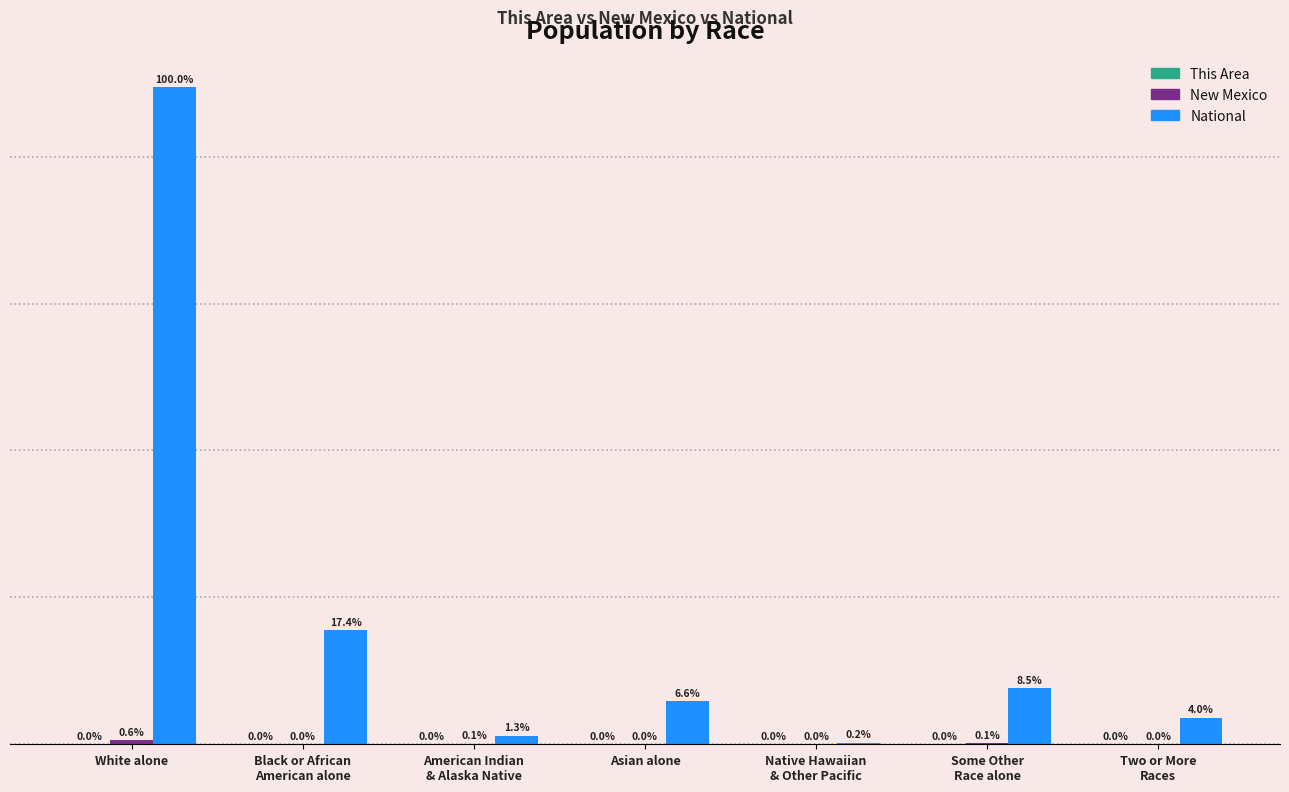

What is the approximate value of New Mexico at Some Other
Race alone?

308503